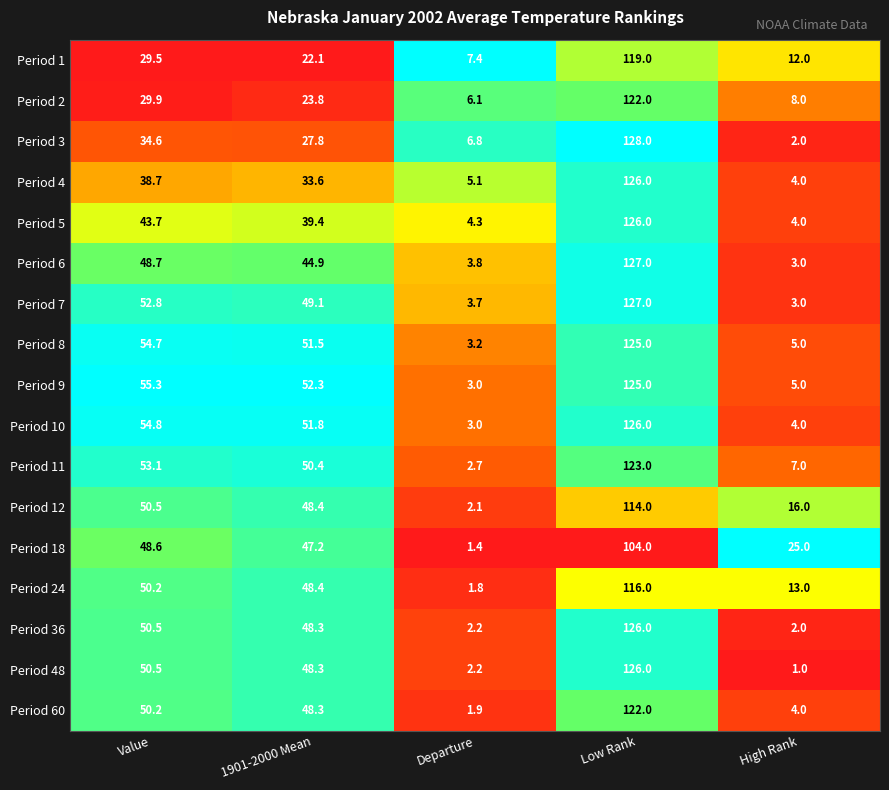

What is the average value of the Period 12 series?

46.2